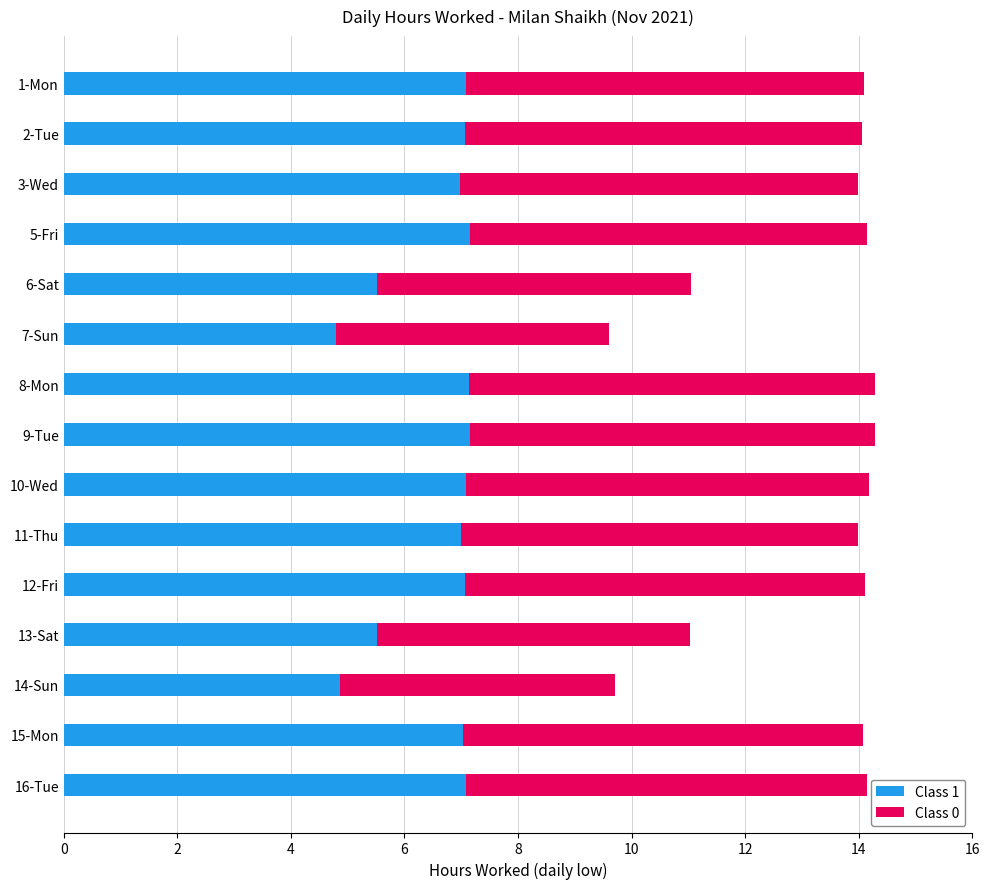

What is the lowest value of the Class 1 series?

4.8